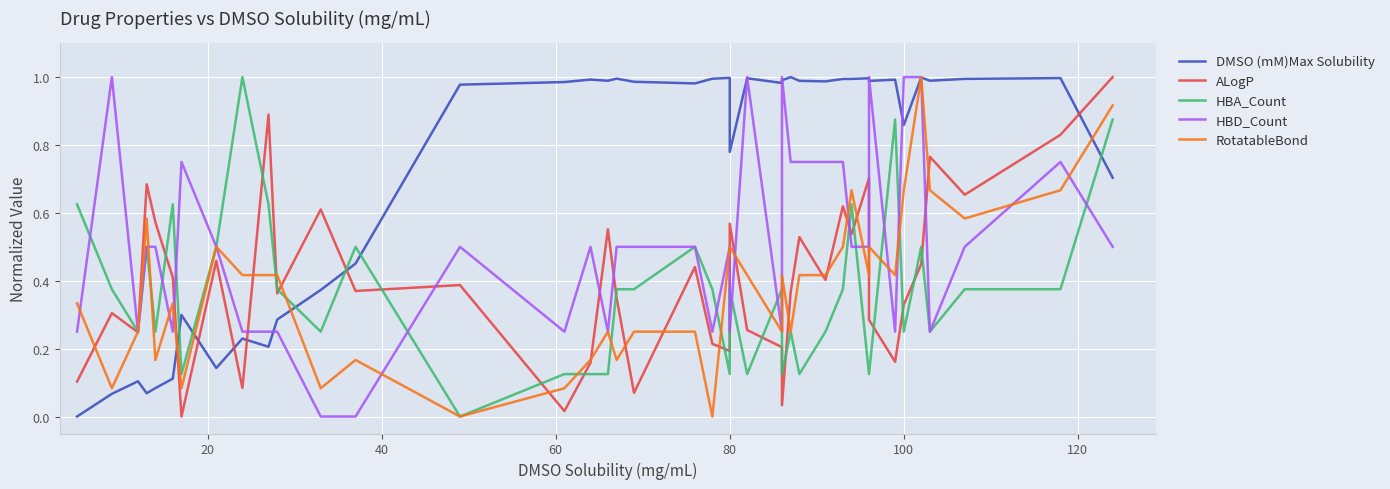

What is the difference between the maximum and minimum values in the HBD_Count series?

1.0